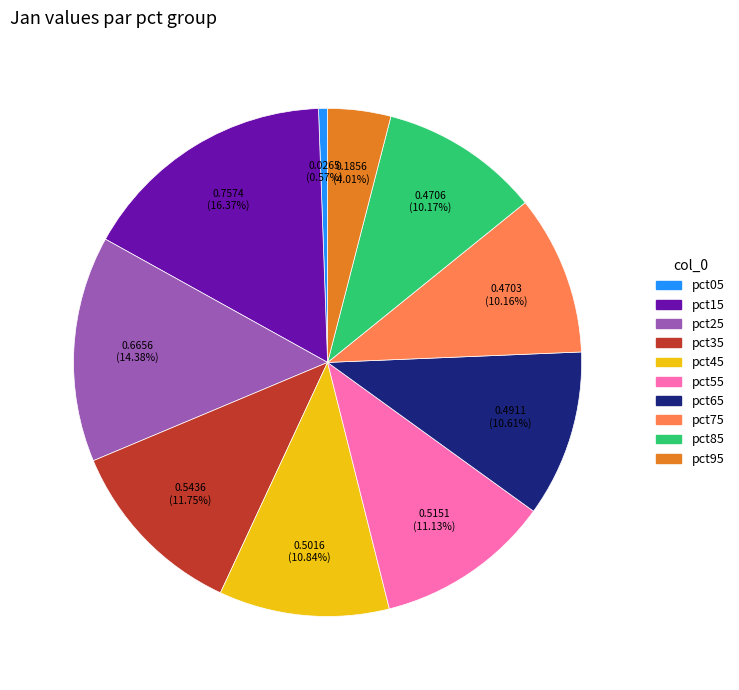

Count the number of slices in the pie.

10